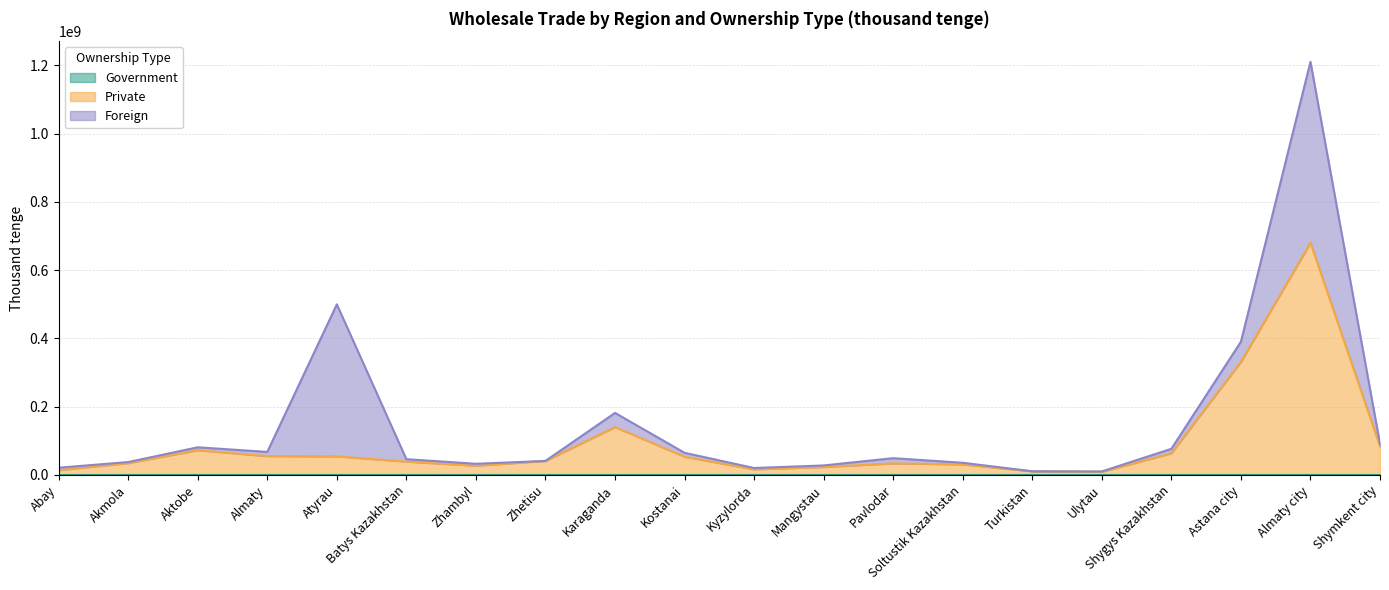

At which category does the chart reach its peak across all series?

Almaty city